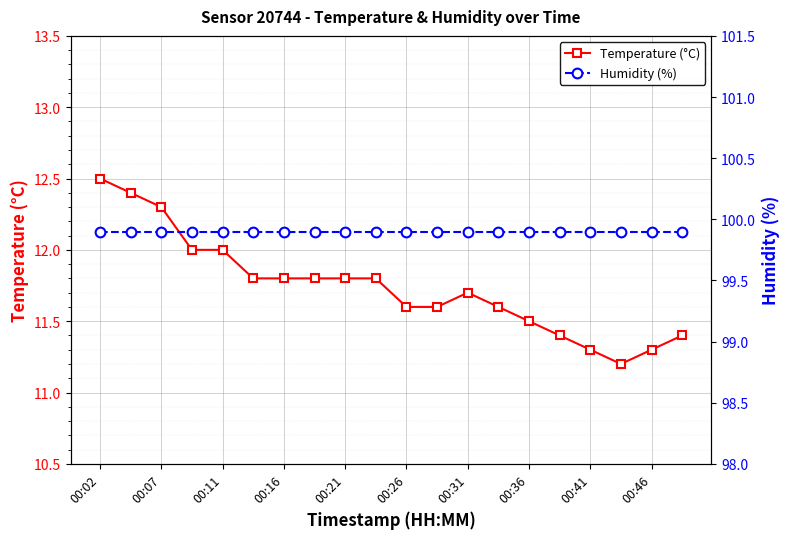

In Temperature (°C), how many points are higher than both neighbors (excluding endpoints)?

1